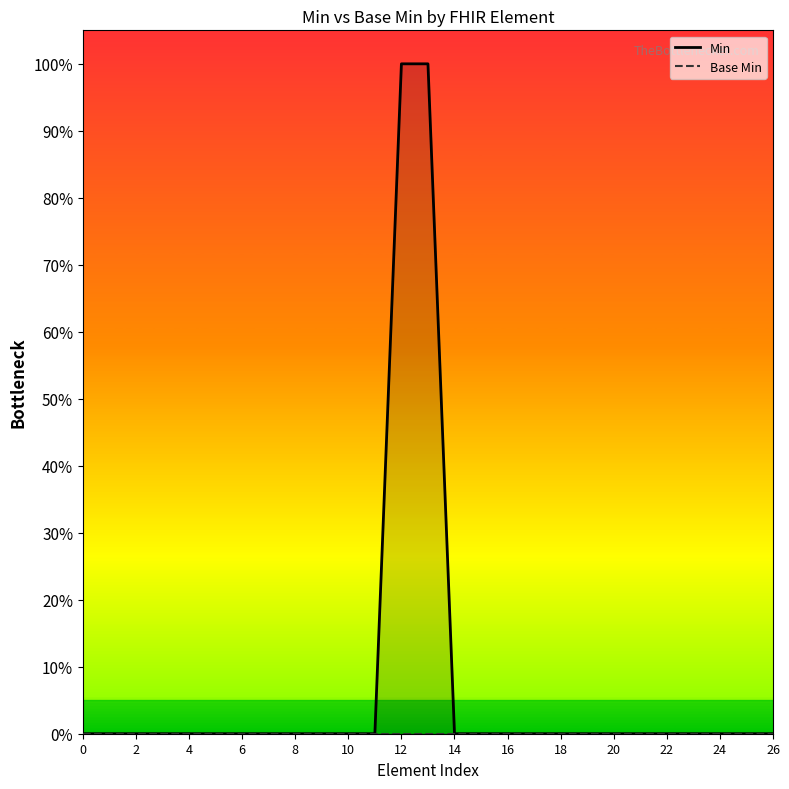

What is the maximum value shown in the chart?

1